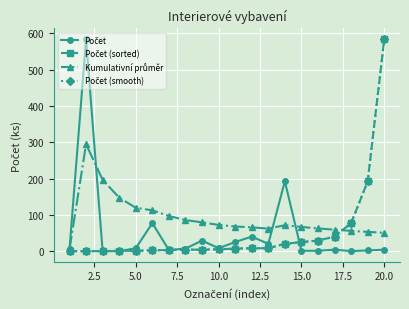

Does the chart have visible grid lines?

Yes